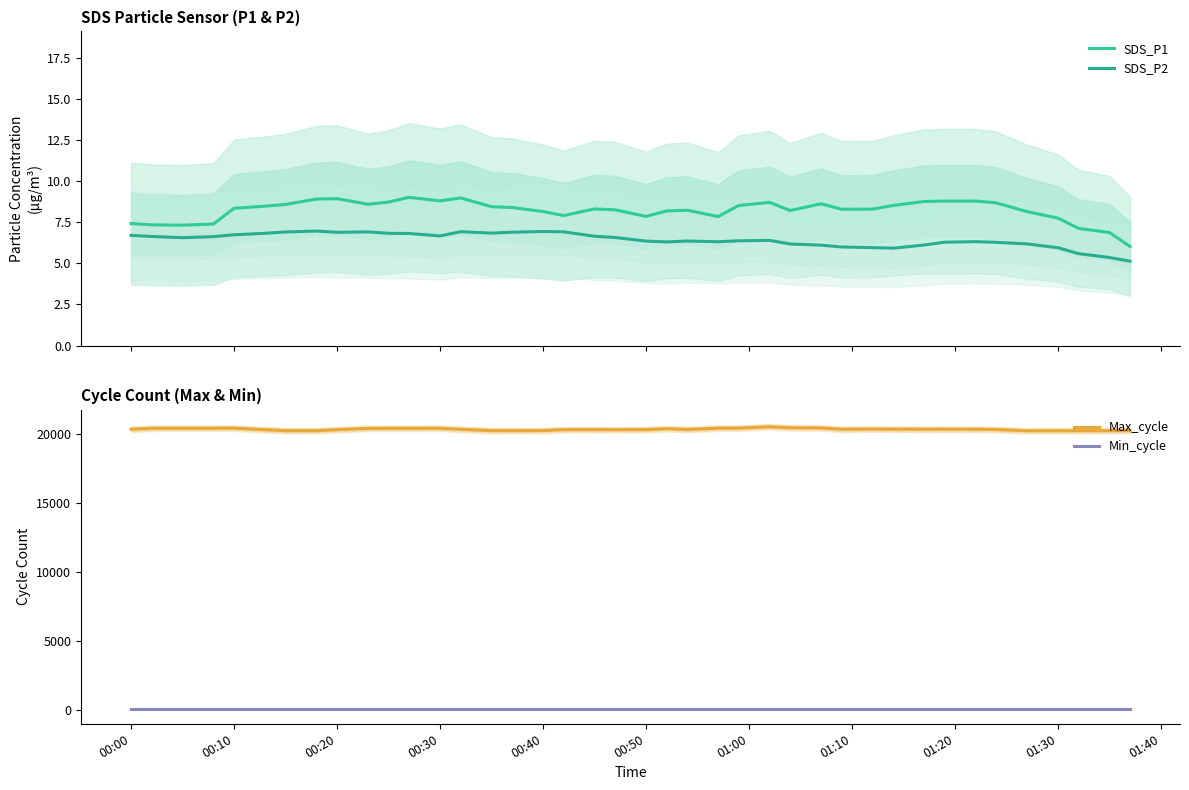

True or false: Max_cycle and Min_cycle intersect in this chart.

False